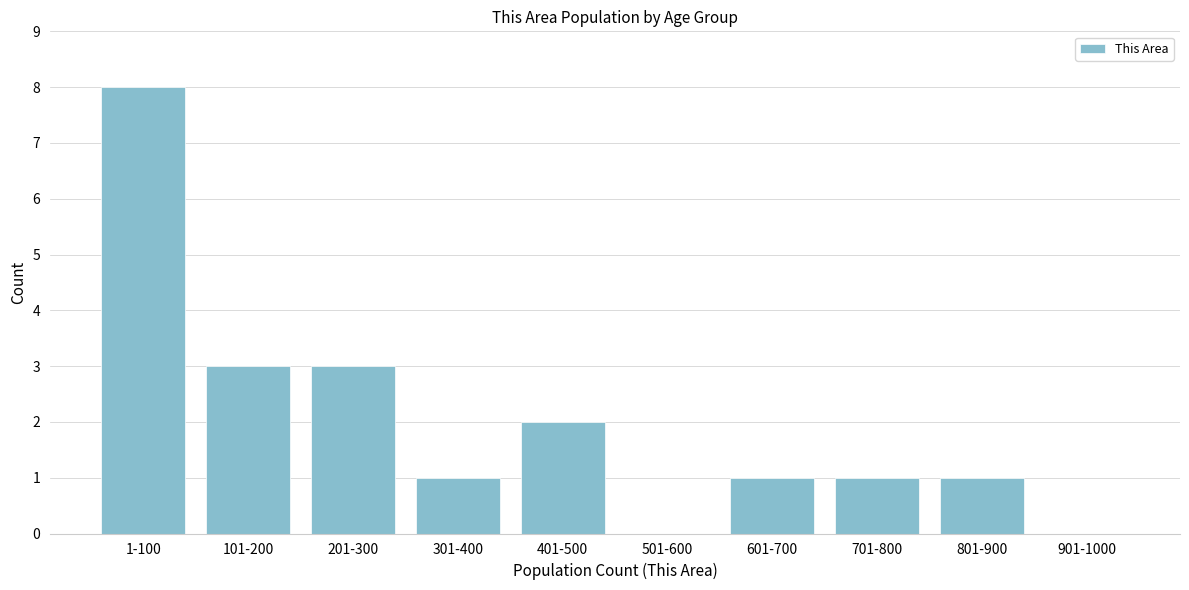

Reading right to left, transcribe all the data shown in this chart.

901-1000=0	801-900=1	701-800=1	601-700=1	501-600=0	401-500=2	301-400=1	201-300=3	101-200=3	1-100=8